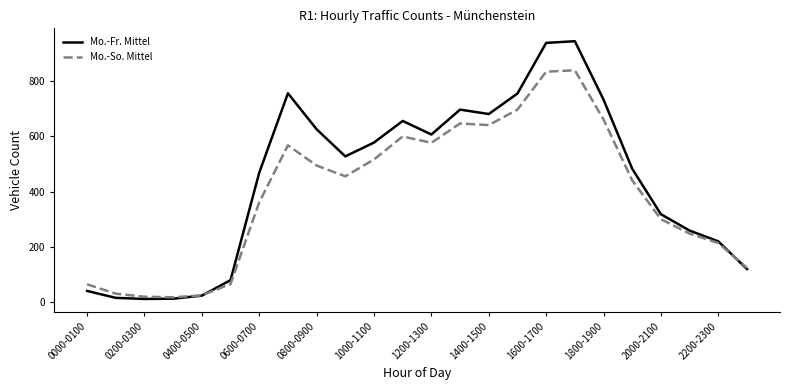

True or false: Mo.-So. Mittel and Mo.-Fr. Mittel cross at least once.

True